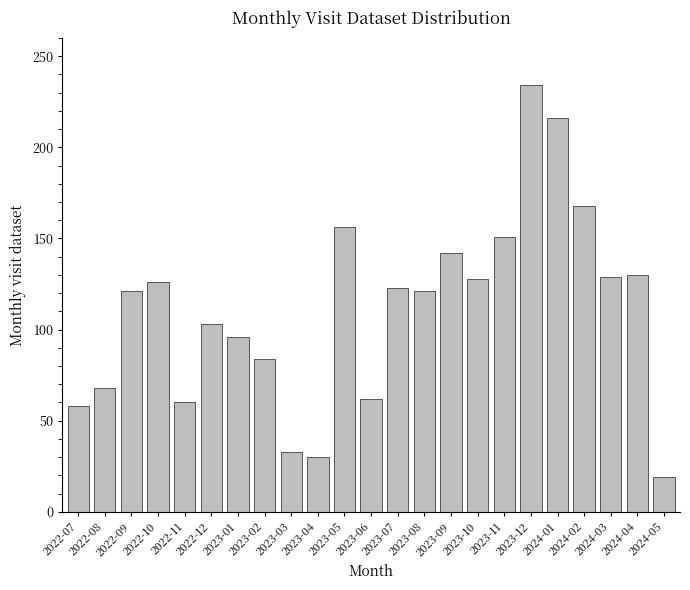

What is the average value?

111